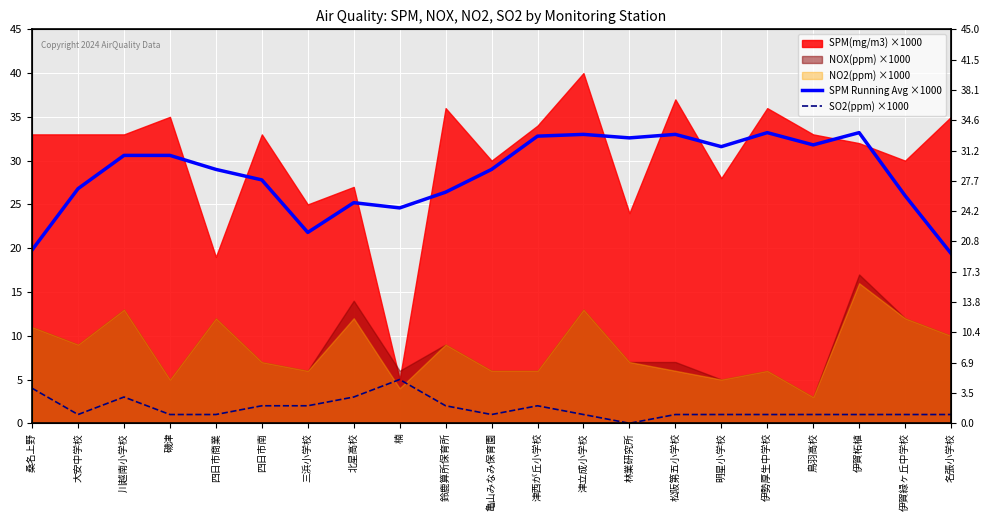

How many lines are shown in the chart?

2